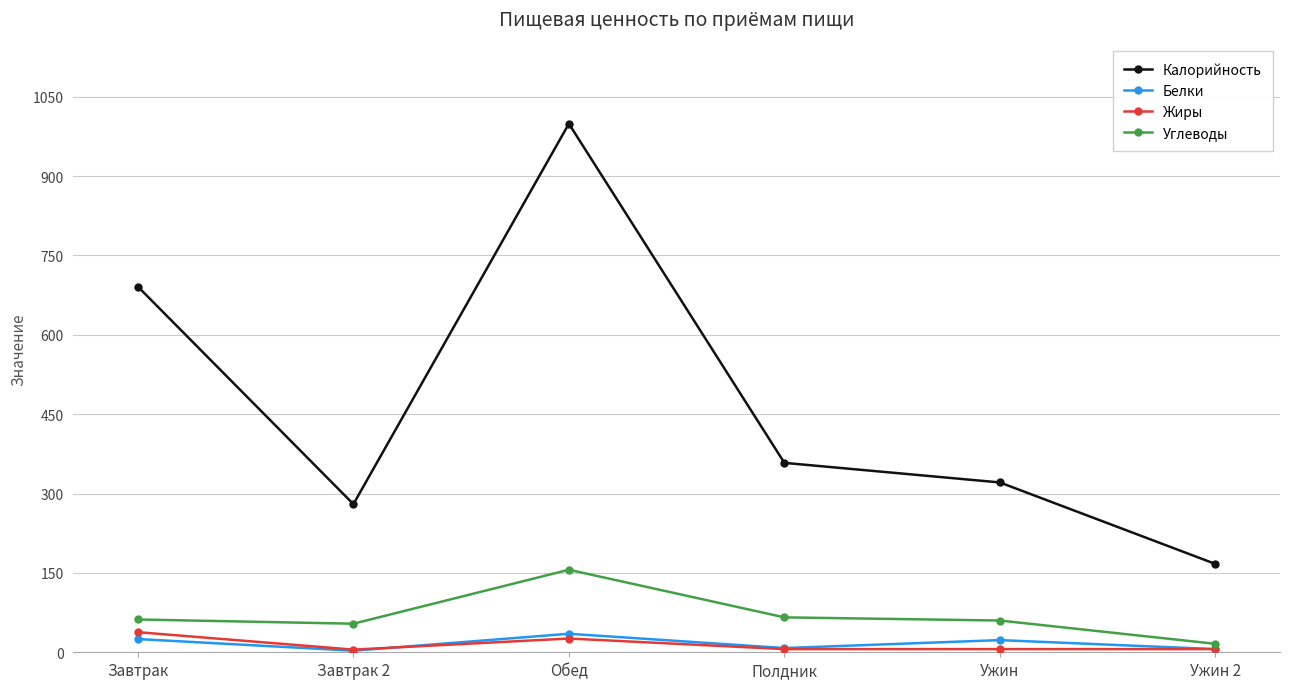

What is the value of the Жиры point at the 1st from the left?

38